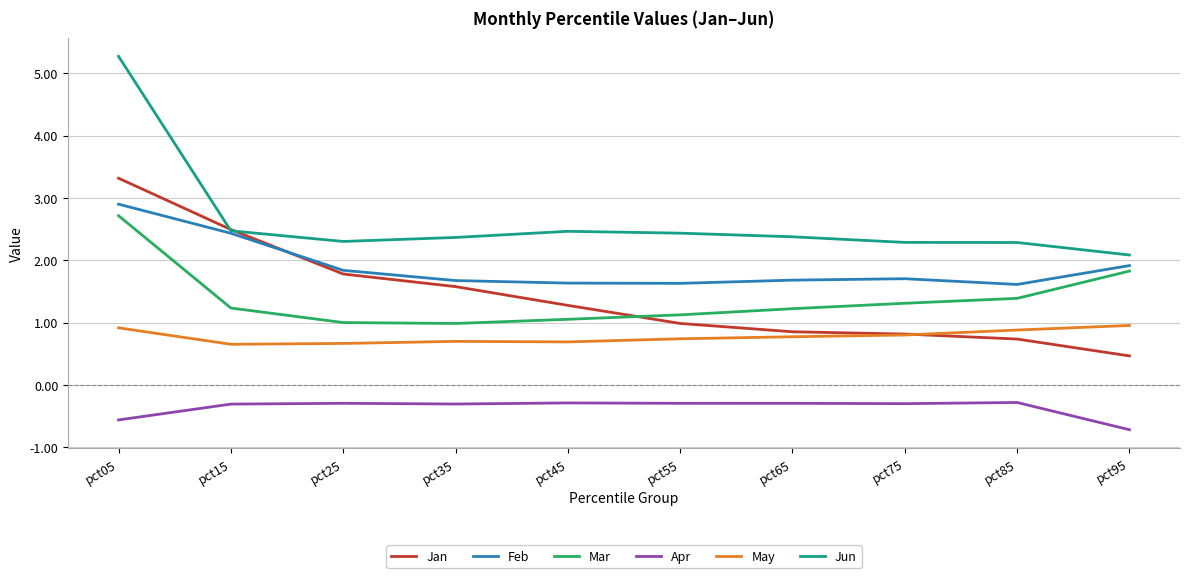

Reading right to left, transcribe all the data shown in this chart.

Jan: 0.5	0.7	0.8	0.9	1.0	1.3	1.6	1.8	2.5	3.3
Feb: 1.9	1.6	1.7	1.7	1.6	1.6	1.7	1.8	2.4	2.9
Mar: 1.8	1.4	1.3	1.2	1.1	1.1	1.0	1.0	1.2	2.7
Apr: -0.7	-0.3	-0.3	-0.3	-0.3	-0.3	-0.3	-0.3	-0.3	-0.6
May: 1.0	0.9	0.8	0.8	0.7	0.7	0.7	0.7	0.7	0.9
Jun: 2.1	2.3	2.3	2.4	2.4	2.5	2.4	2.3	2.5	5.3